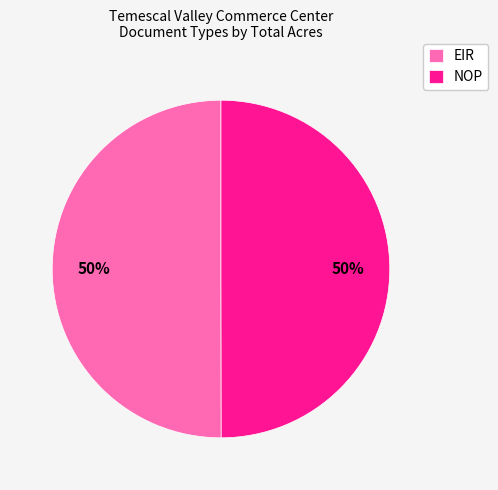

The NOP slice represents 35% of the pie. True or false?

False